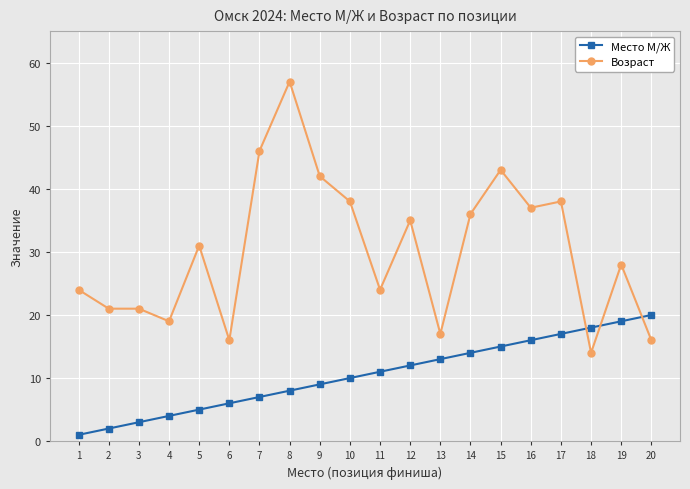

True or false: Возраст has more than 0 points higher than both neighbors.

True